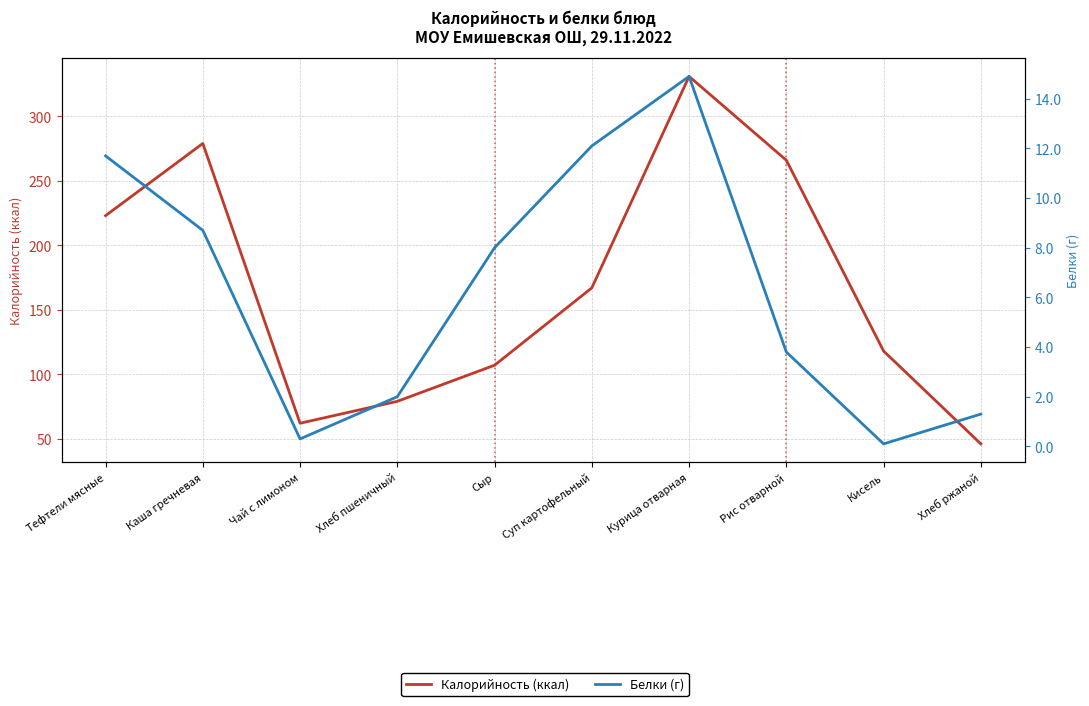

How many categories are shown in the chart?

10